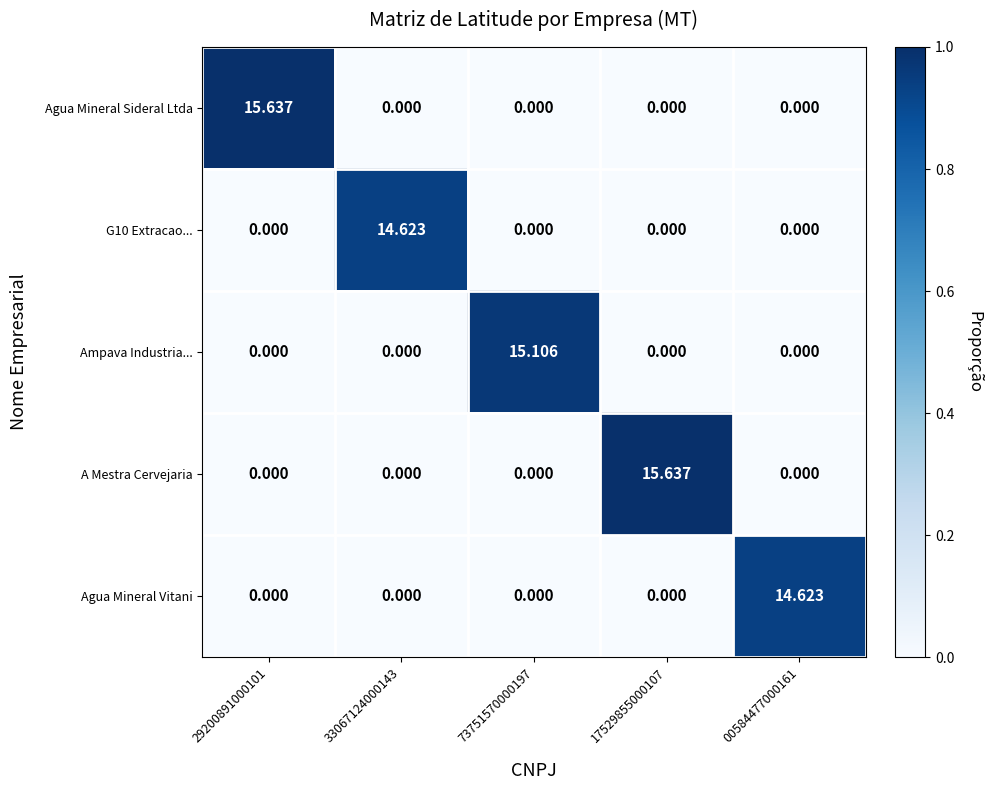

Is the value of G10 Extracao... at 29200891000101 greater than the value of Ampava Industria... at 73751570000197?

No